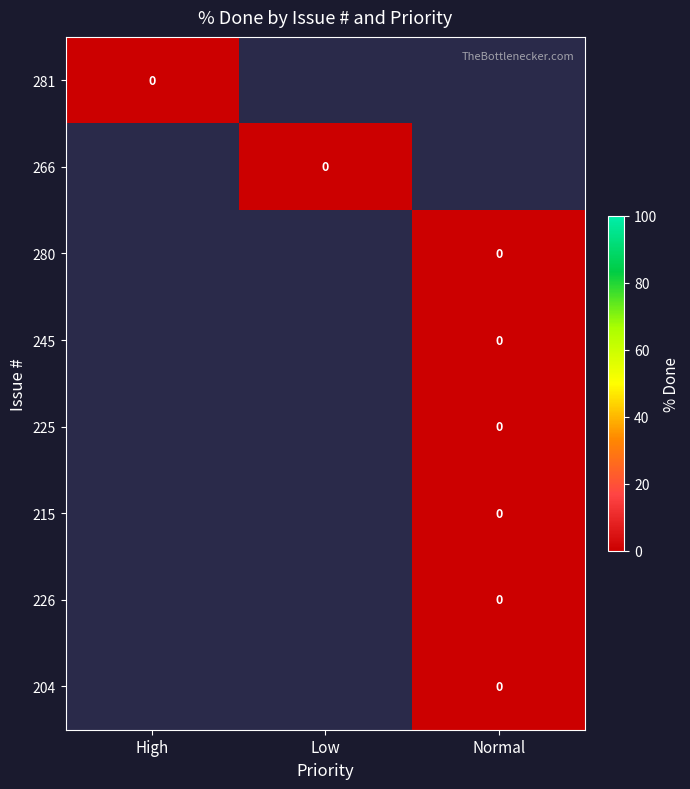

How many data points in 204 are above -1?

1